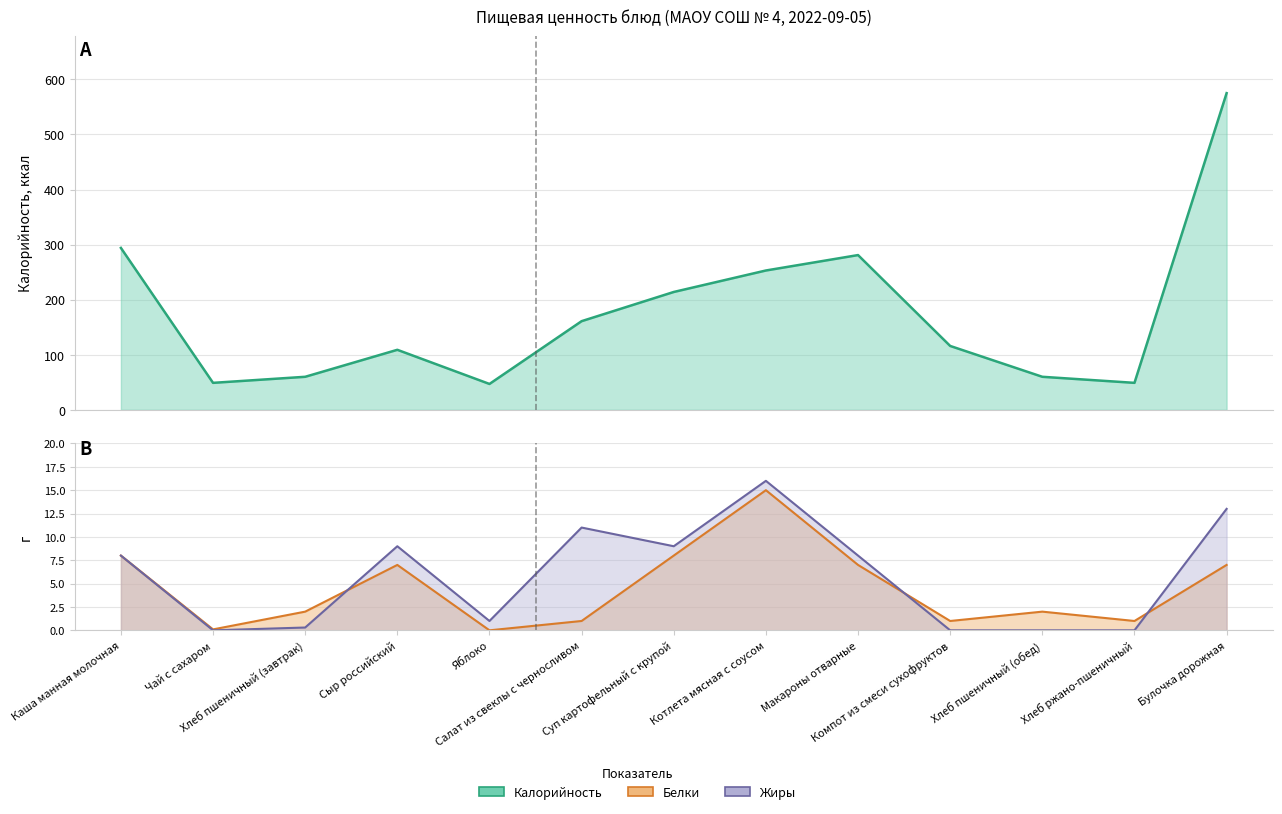

How many interior local valleys does the Калорийность series have?

3